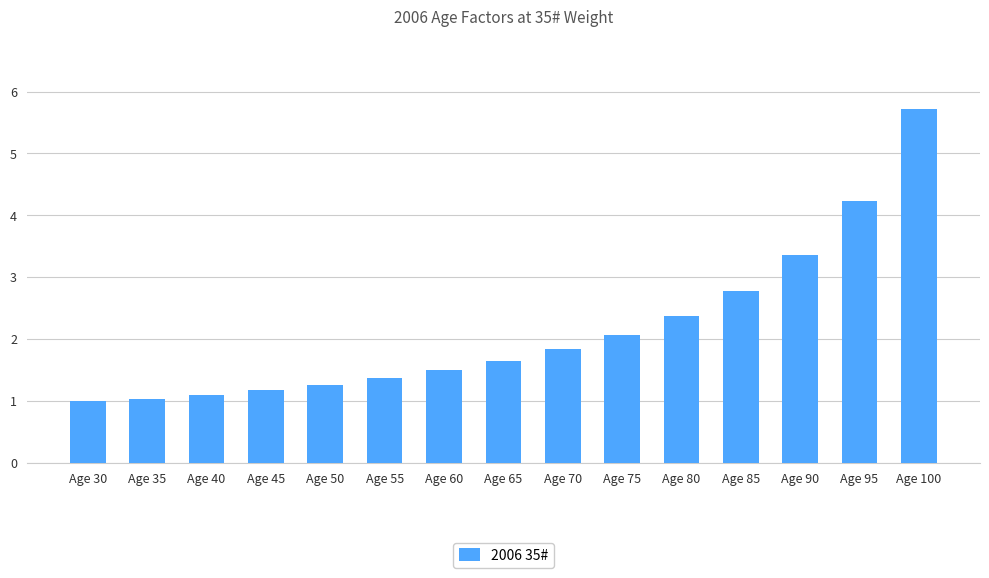

What is the approximate value at Age 90?

3.4